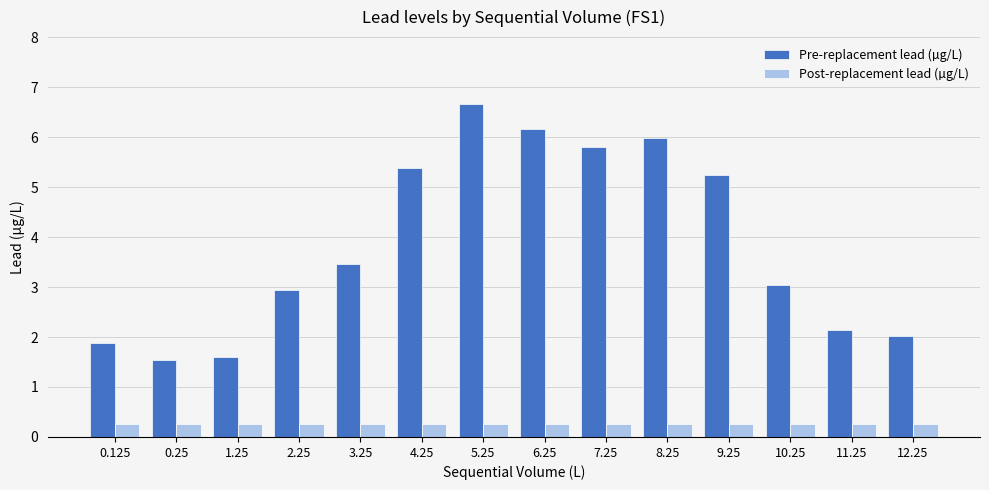

What are all the series names shown in the legend?

Pre-replacement lead (µg/L), Post-replacement lead (µg/L)